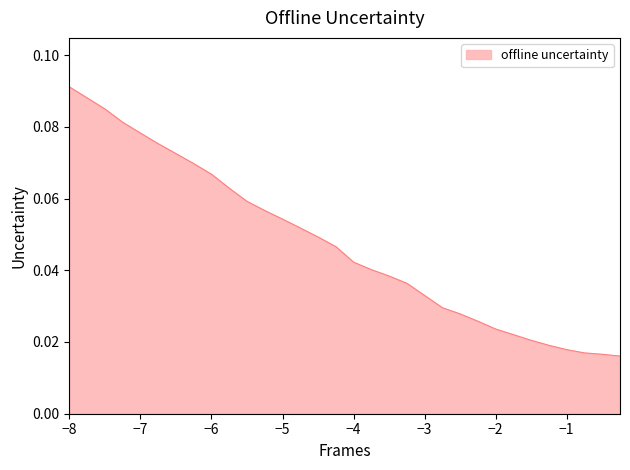

How many lines are shown in the chart?

1